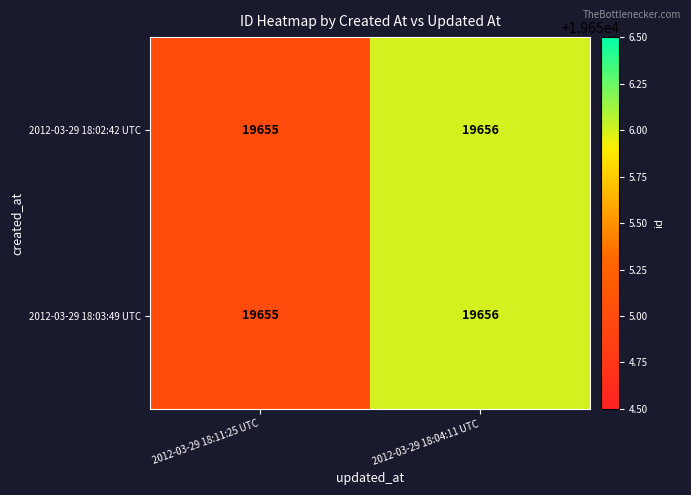

Reading right to left, transcribe all the data shown in this chart.

2012-03-29 18:02:42 UTC: 2012-03-29 18:04:11 UTC=19656	2012-03-29 18:11:25 UTC=19655
2012-03-29 18:03:49 UTC: 2012-03-29 18:04:11 UTC=19656	2012-03-29 18:11:25 UTC=19655